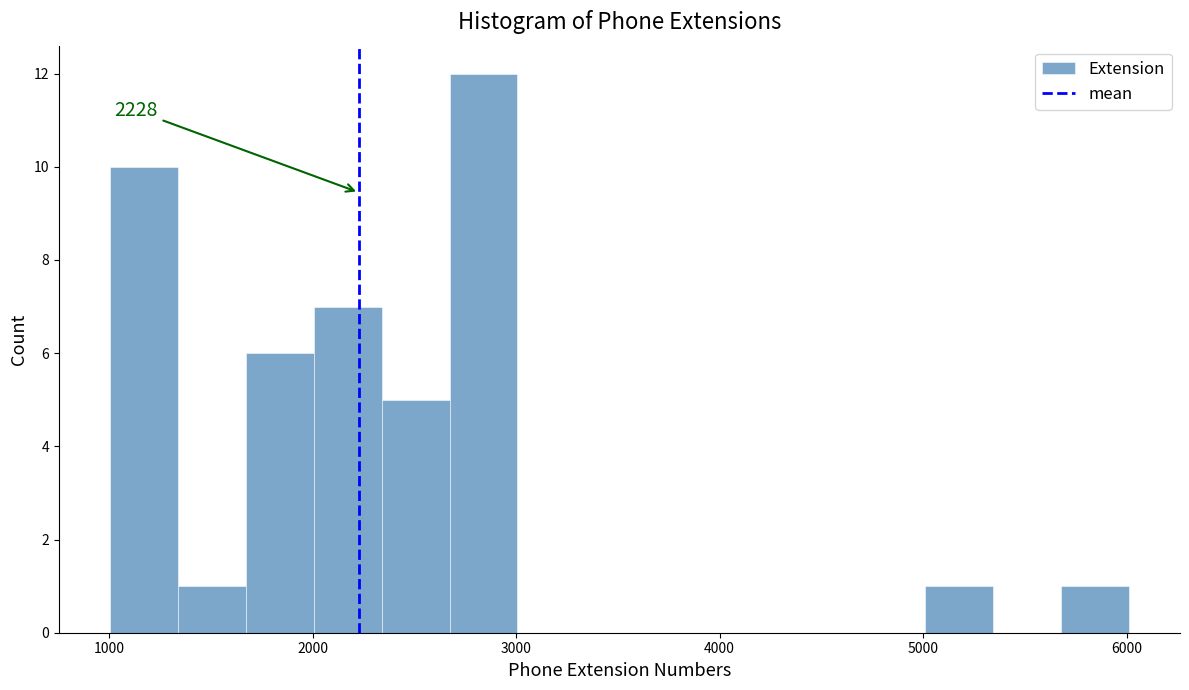

Around what value on the x-axis is the tallest bar? Give the approximate position of its centre, as read against the axis.

2800